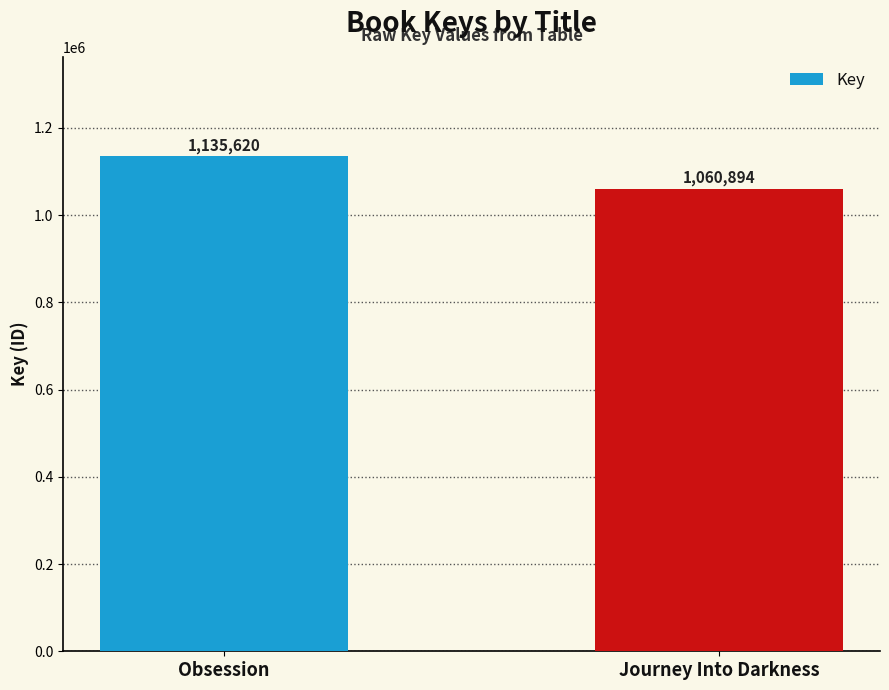

Reading left to right, transcribe all the data shown in this chart.

1135620	1060894